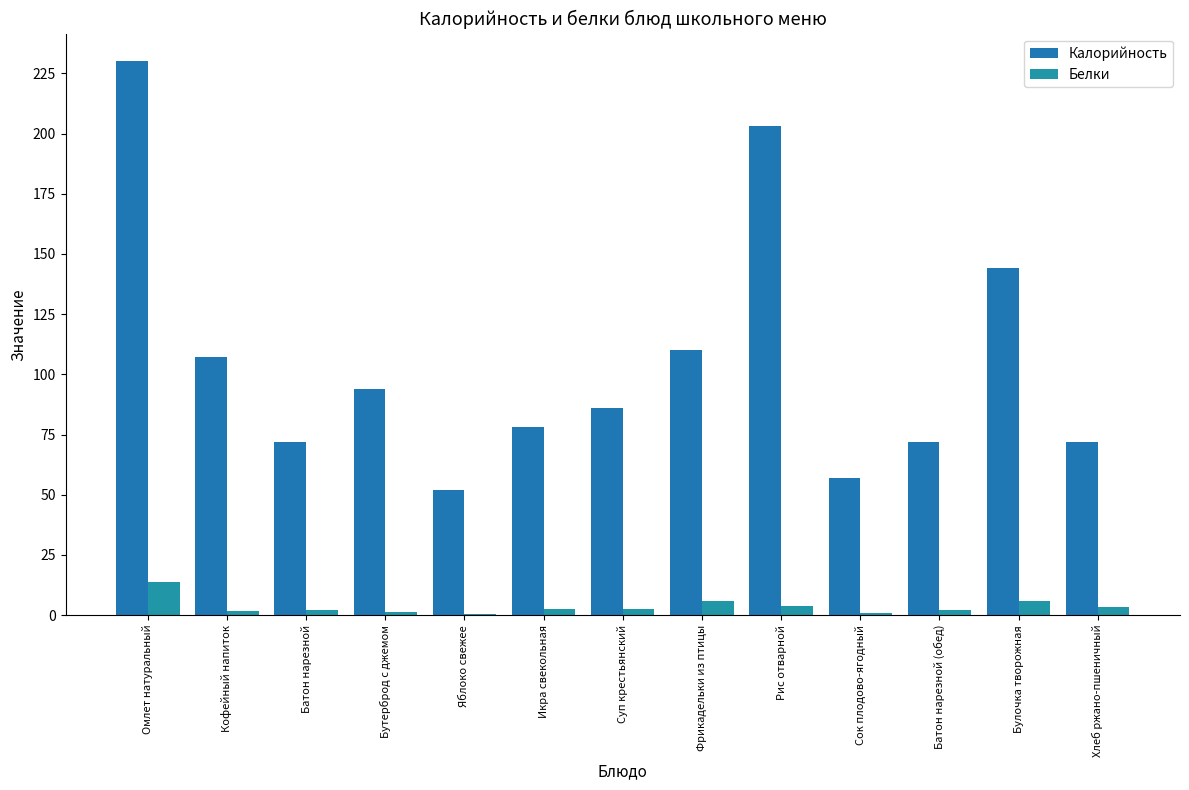

Which series has the largest total across all categories?

Калорийность